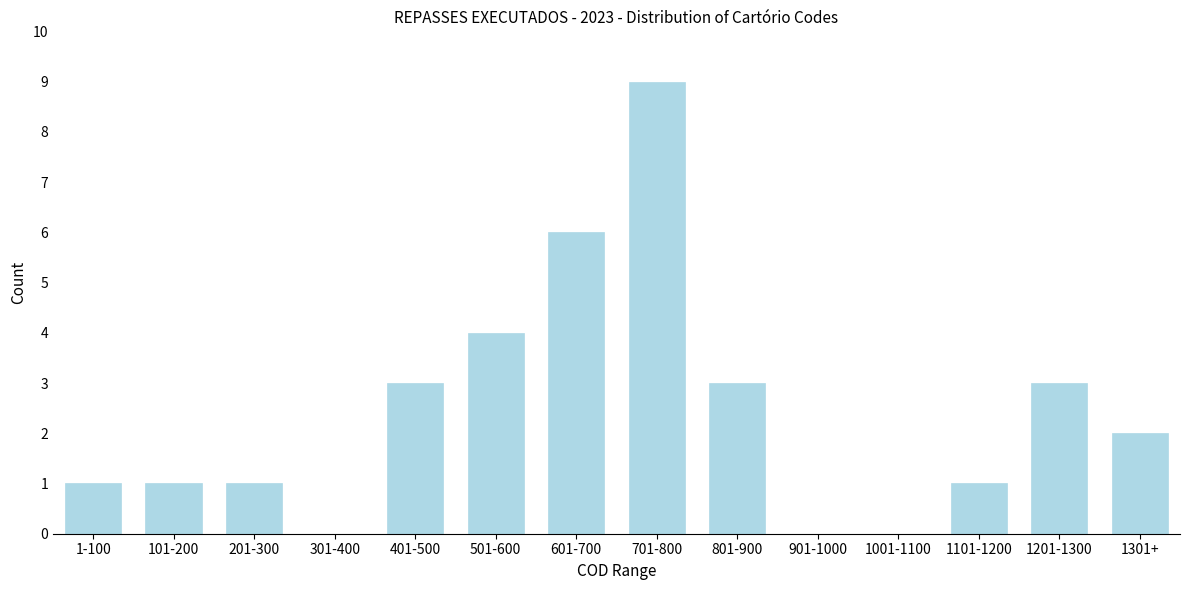

Reading right to left, list all the values displayed in this chart.

1301+=2	1201-1300=3	1101-1200=1	1001-1100=0	901-1000=0	801-900=3	701-800=9	601-700=6	501-600=4	401-500=3	301-400=0	201-300=1	101-200=1	1-100=1